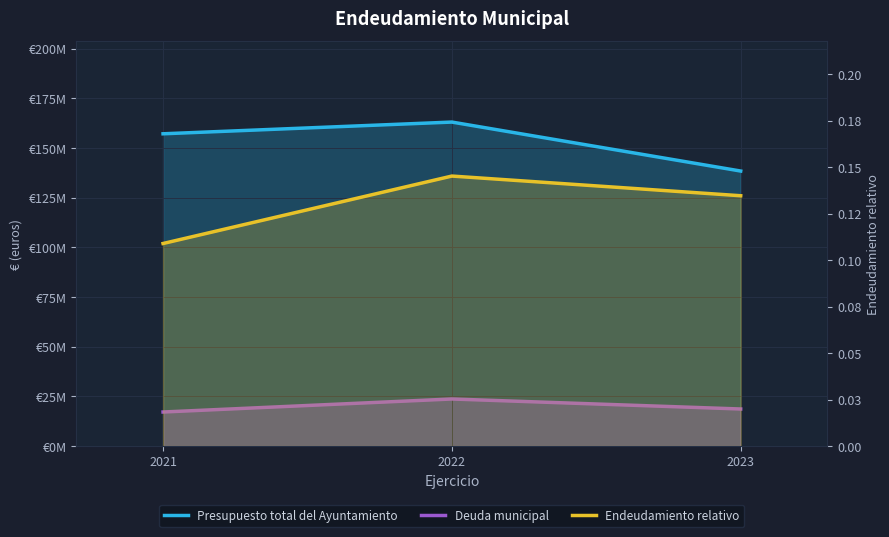

What is the value of the Presupuesto total del Ayuntamiento point at the 2nd from the left?

163100064.1